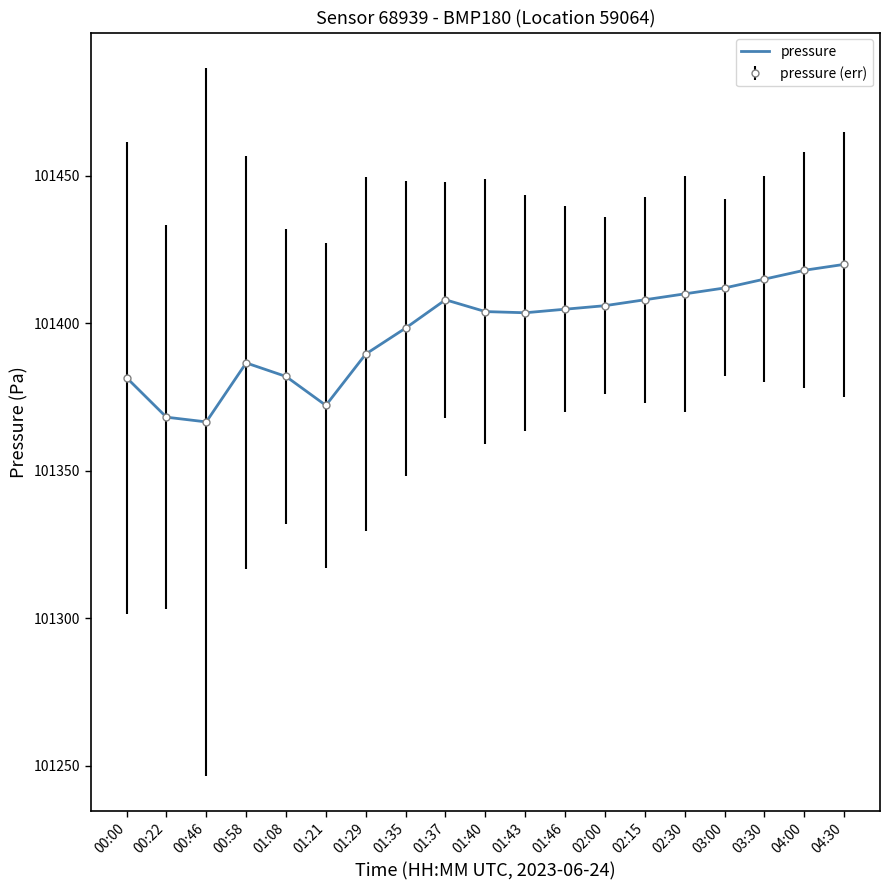

How many categories are shown in the chart?

19